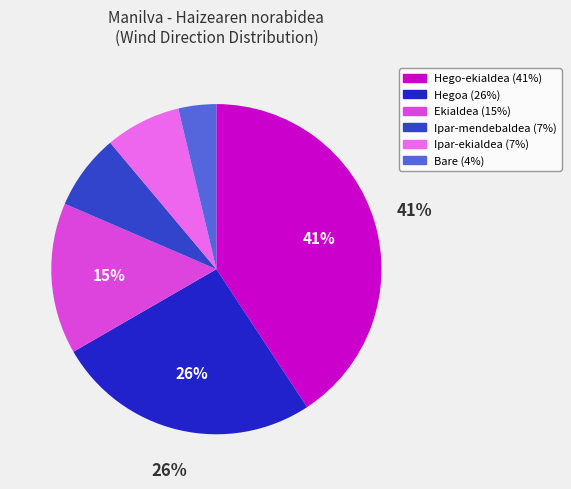

Is there a majority slice in this chart?

No